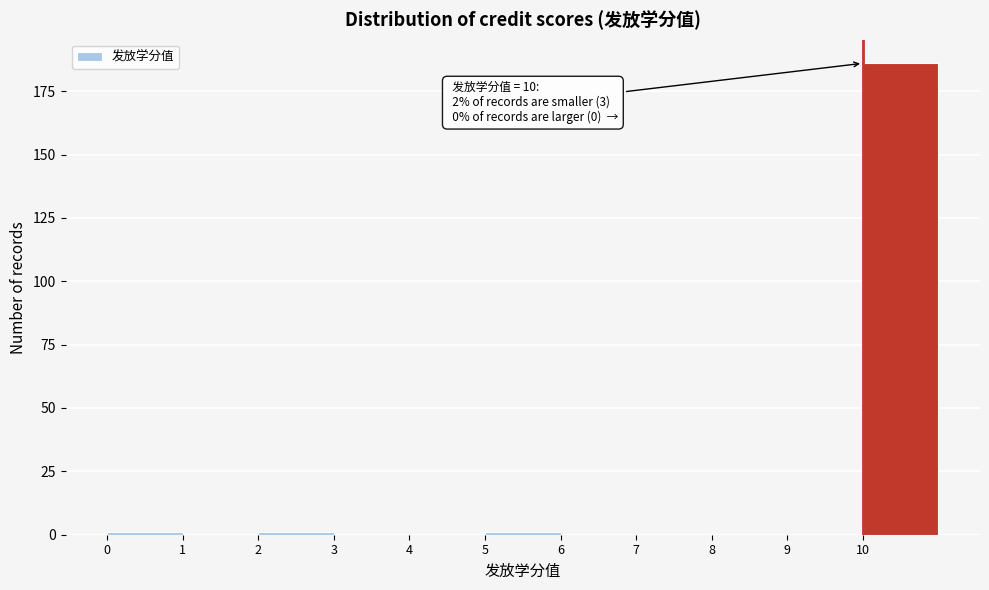

Which range on the x-axis has the tallest bar?

10 to 11